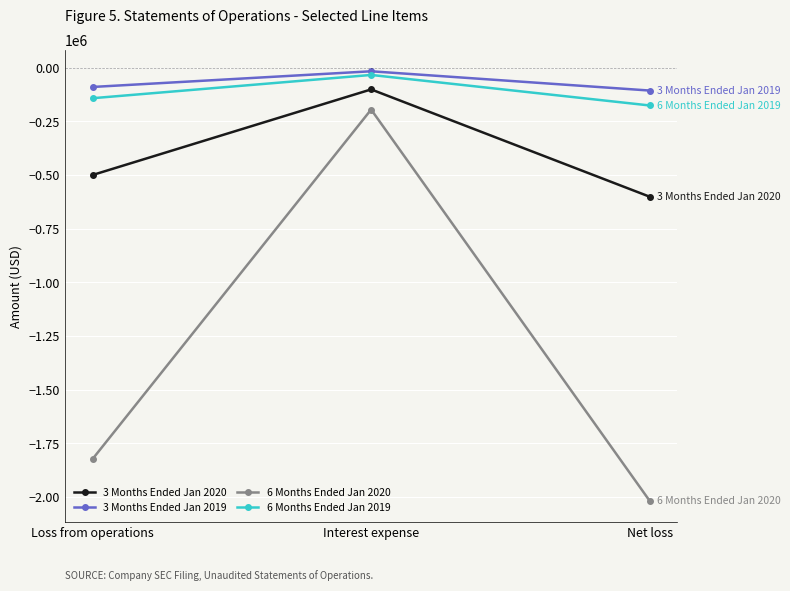

Which series has the widest spread of values?

6 Months Ended Jan 2020